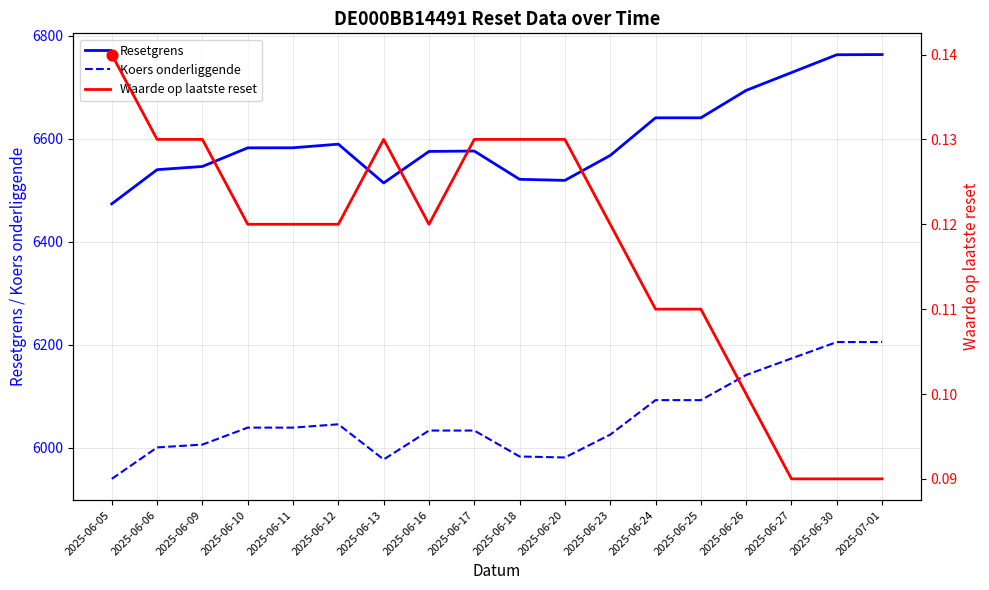

Which series contains the highest Y value?

Resetgrens